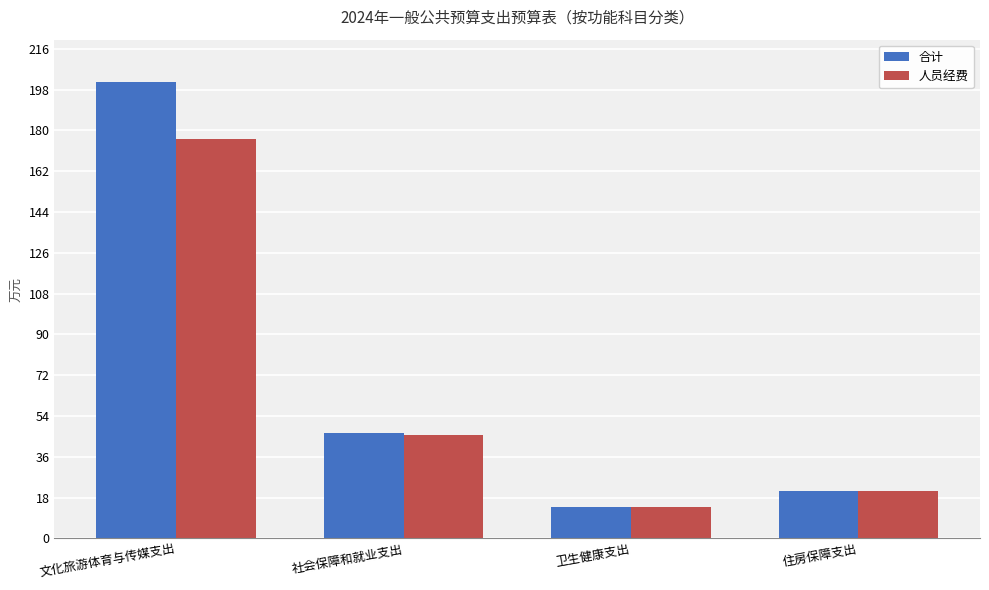

Which series has the largest total across all categories?

合计